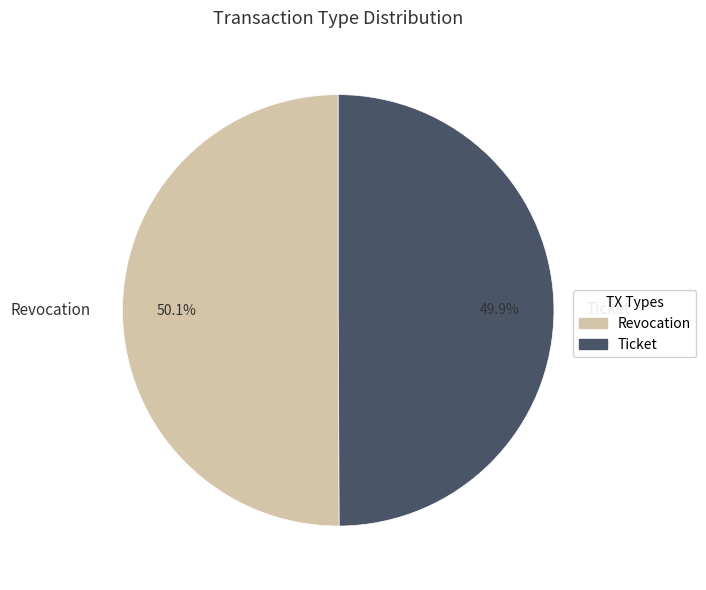

Combined, what portion of the pie is Revocation and Ticket?

100.0%